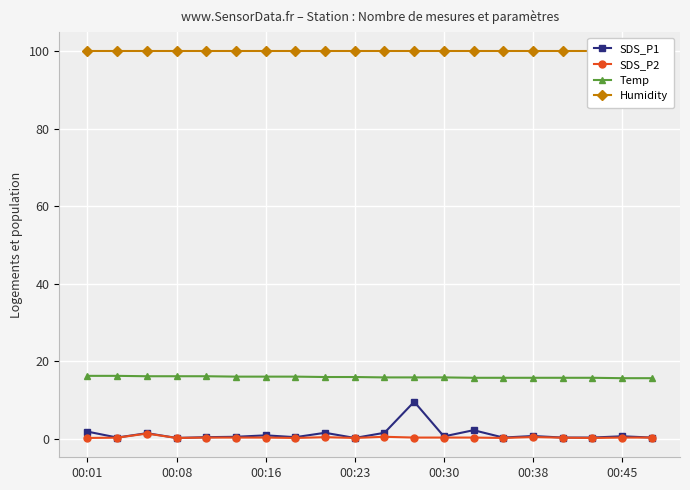

True or false: Temp and SDS_P2 intersect in this chart.

False